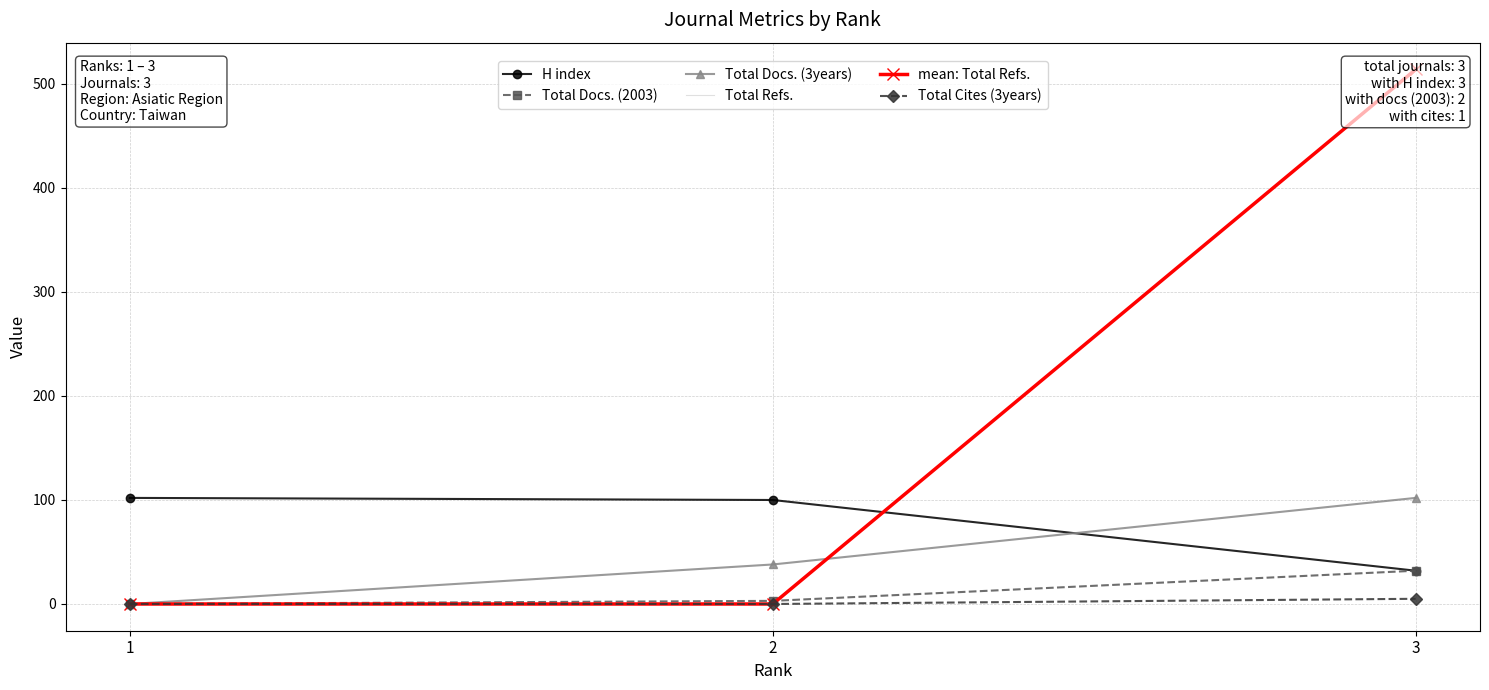

At how many categories does at least one series exceed 60?

3